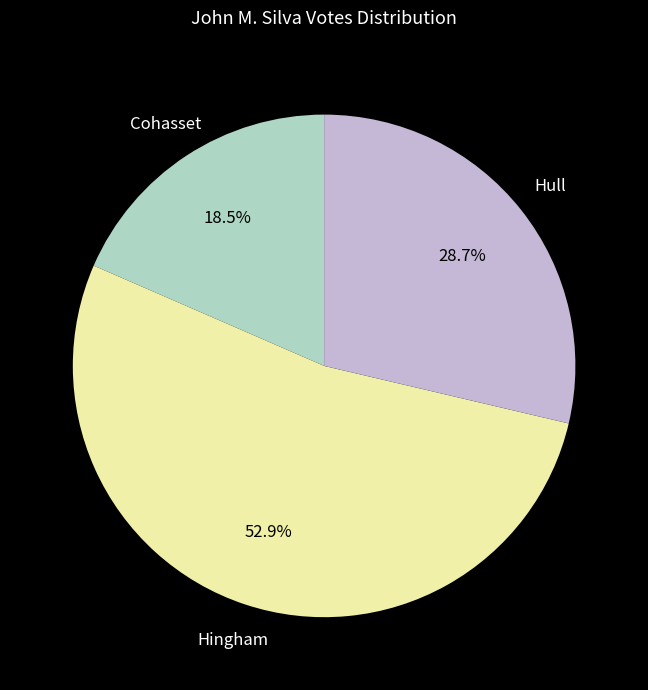

Is the sum of Hingham and Hull greater than half?

Yes